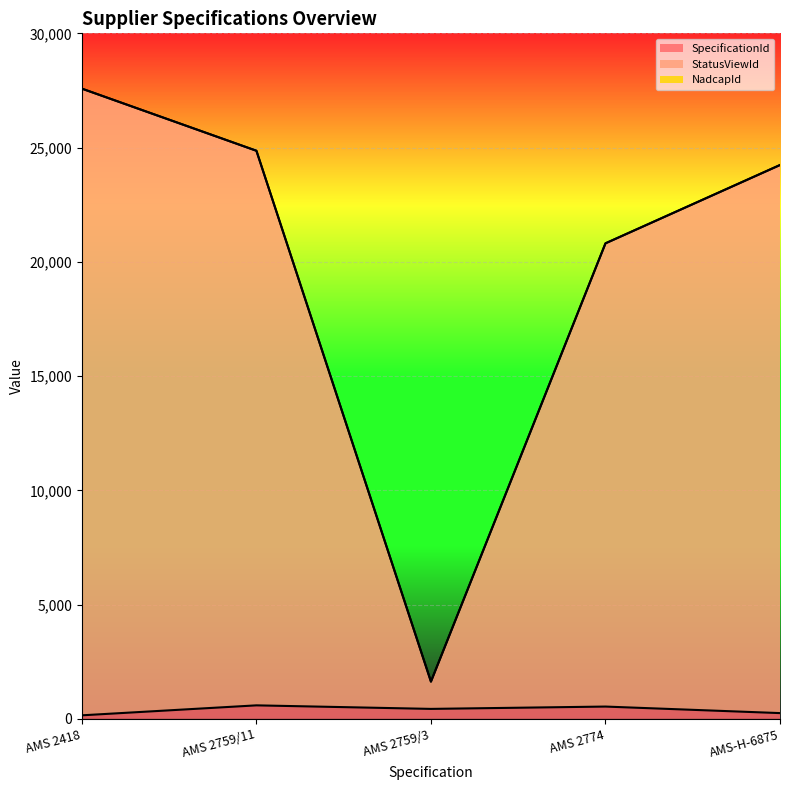

Where is StatusViewId nearest to the value 14606?

AMS 2774